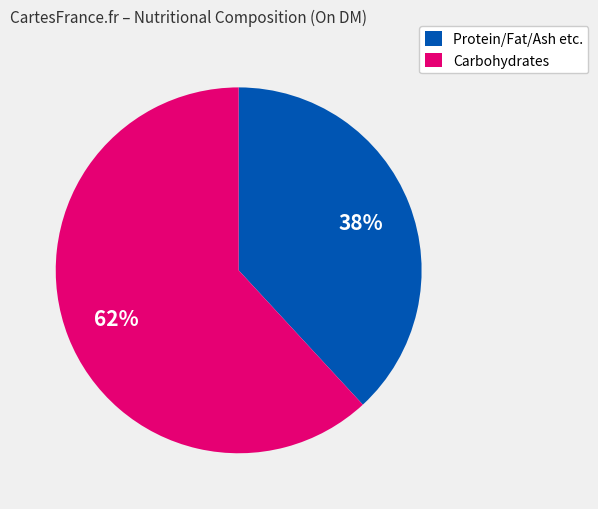

To the nearest percent, what is the average slice percentage?

50%